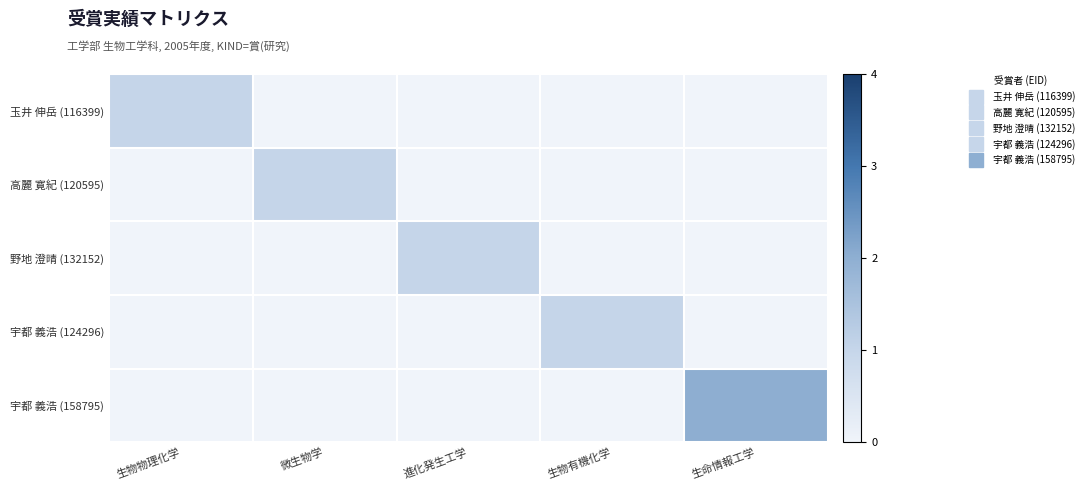

At how many categories does at least one series exceed 0?

5